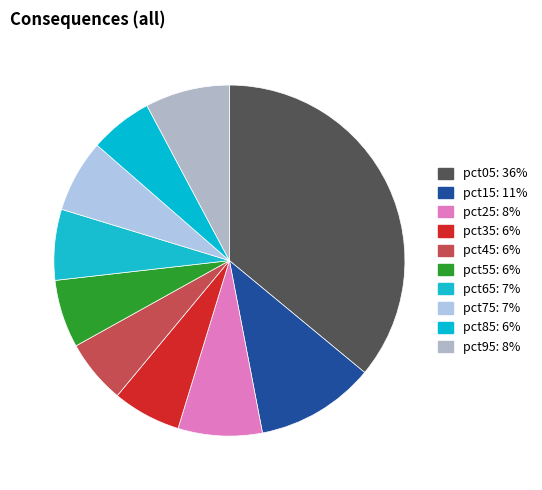

What percentage is NOT represented by pct55?

93.7%